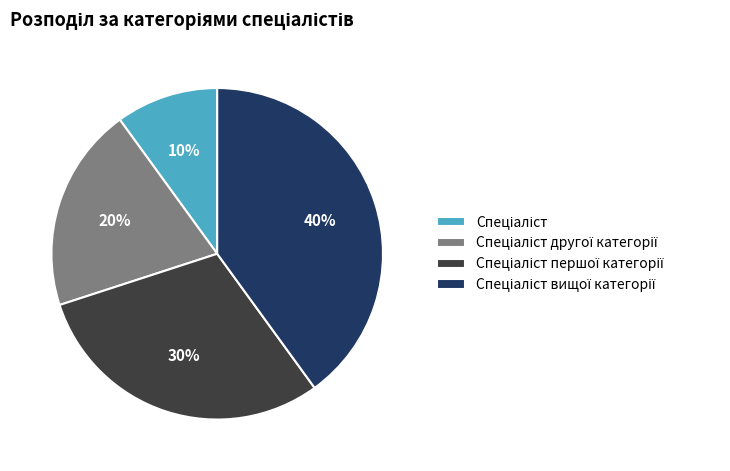

Is there a majority slice in this chart?

No